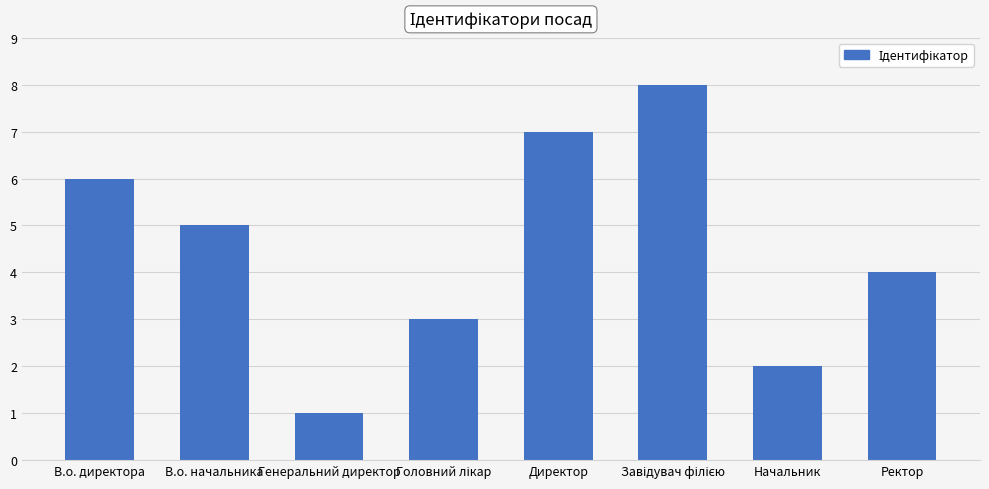

What is the ratio of the value at Начальник to the value at Ректор?

0.5